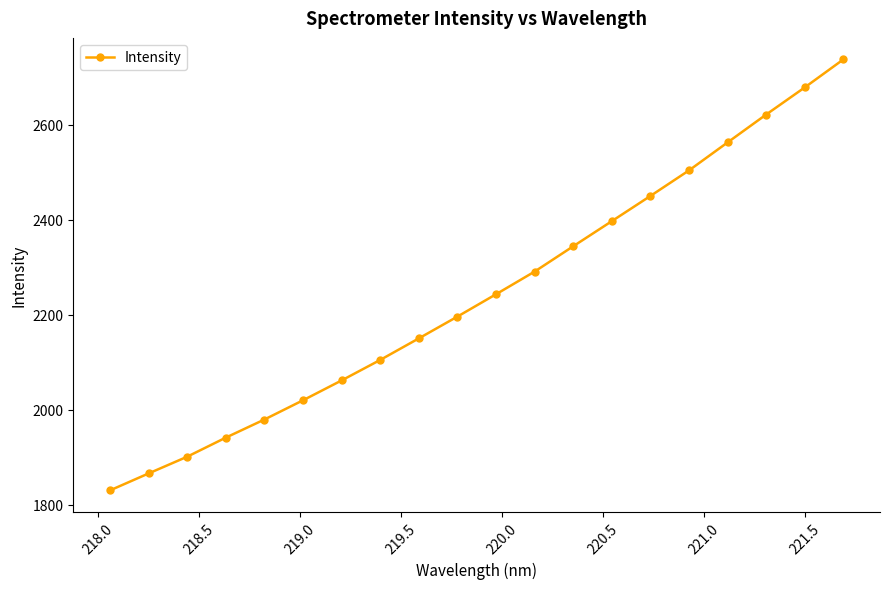

What is the maximum value shown in the chart?

2737.1